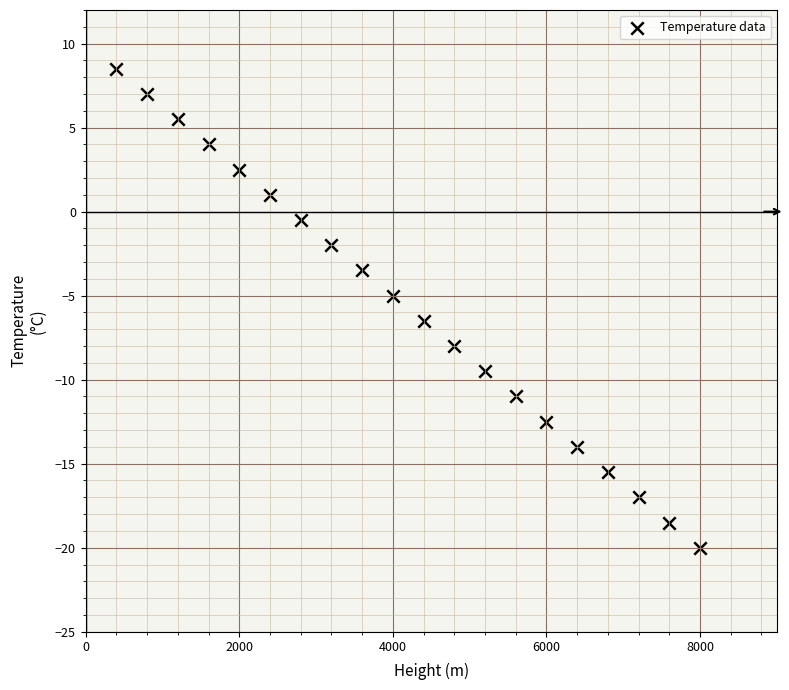

What is the range of Y values (max minus min)?

28.5